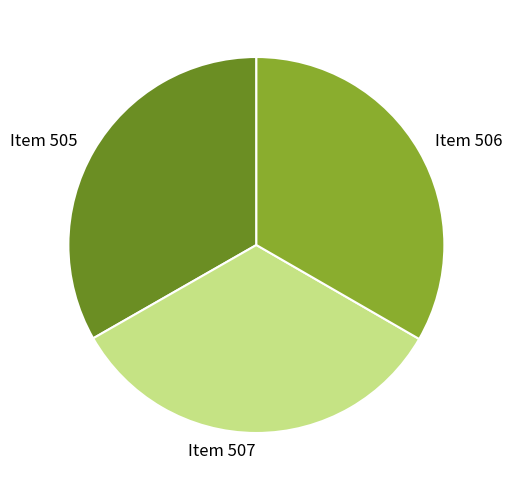

True or false: Item 506 accounts for 33% of the total.

True